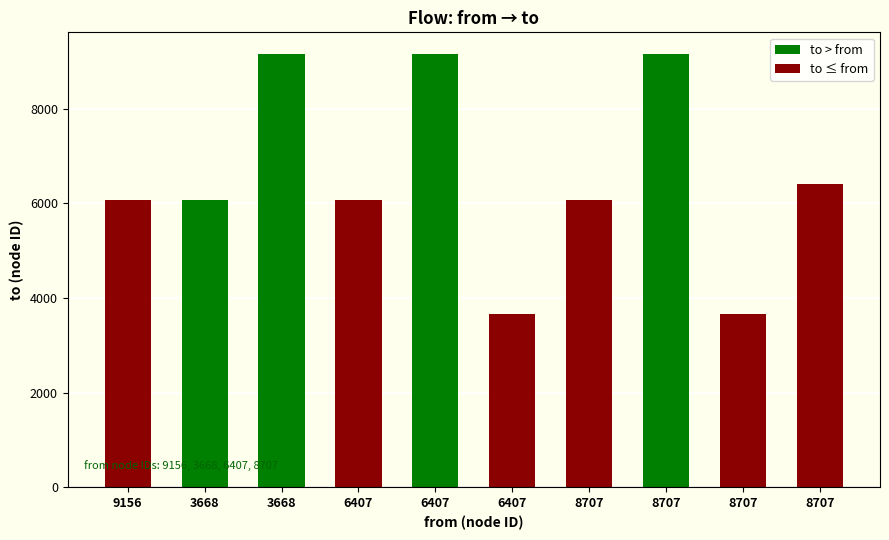

What is the sum of all values?

65459